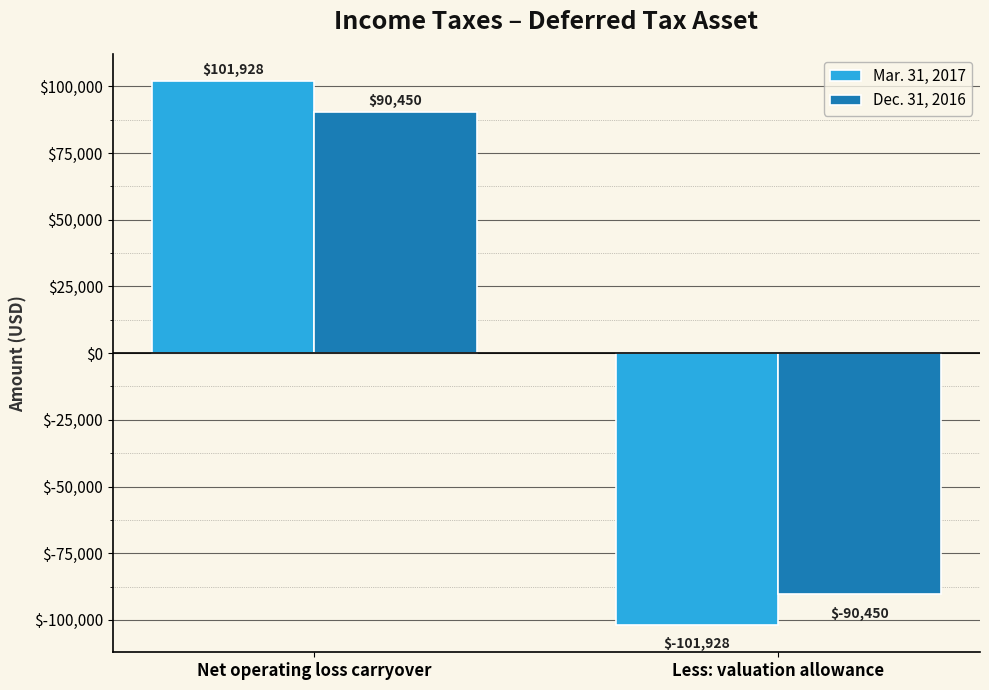

Reading right to left, list all the values displayed in this chart.

Mar. 31, 2017: -101928	101928
Dec. 31, 2016: -90450	90450